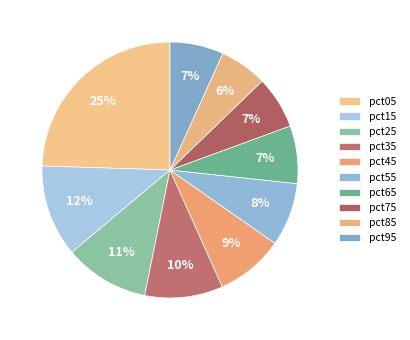

What percentage is the pct55 slice, to the nearest percent?

8%